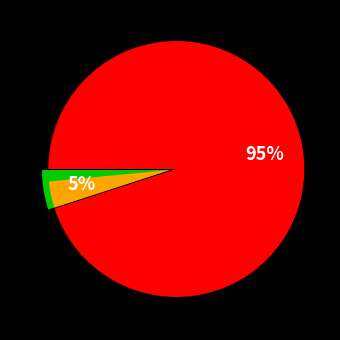

To the nearest percent, what portion does 14 represent?

3%